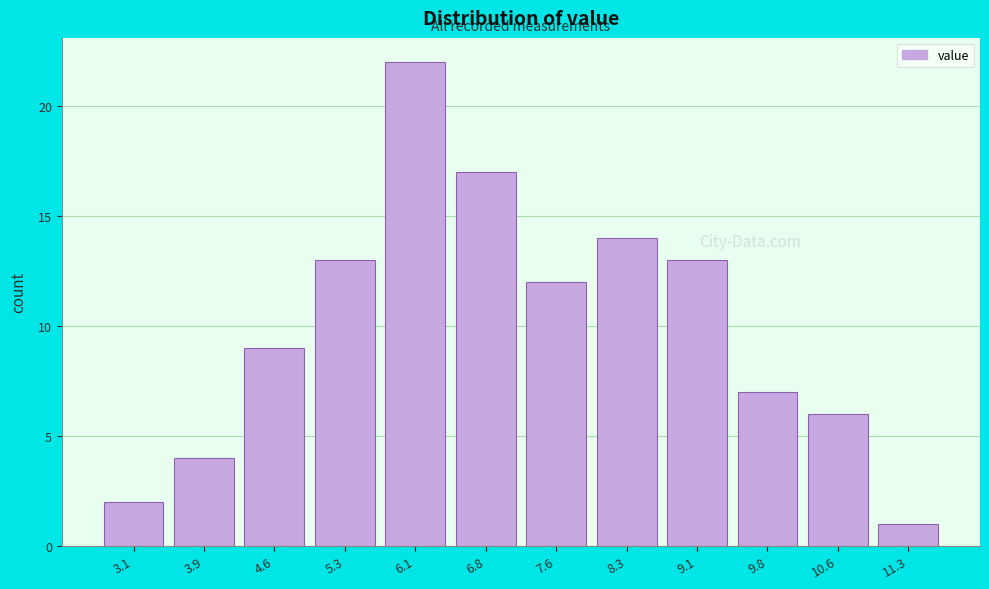

Reading left to right, extract all data points from this chart.

2	4	9	13	22	17	12	14	13	7	6	1